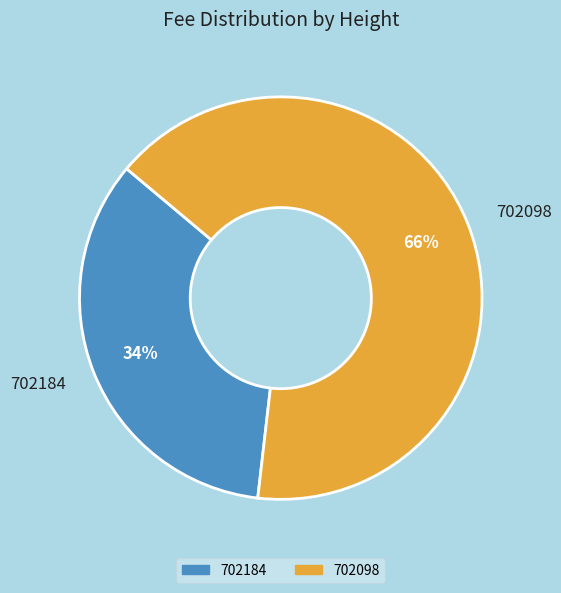

Do 702184 and 702098 together represent more than half of the pie?

Yes